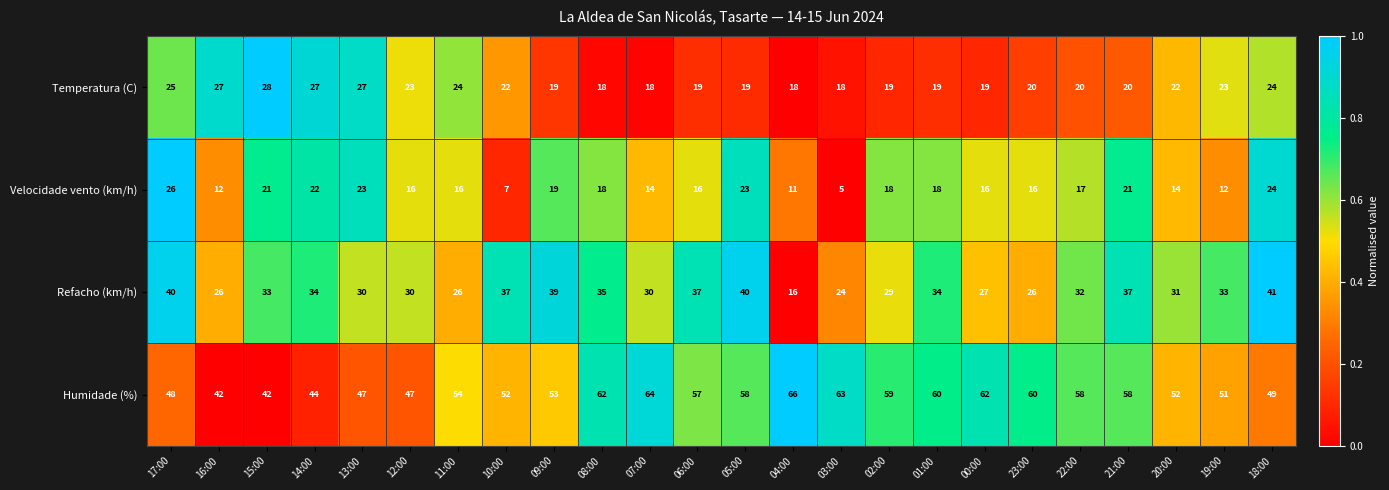

Rank the series by their maximum value, from highest to lowest.

Humidade (%), Refacho (km/h), Temperatura (C), Velocidade vento (km/h)